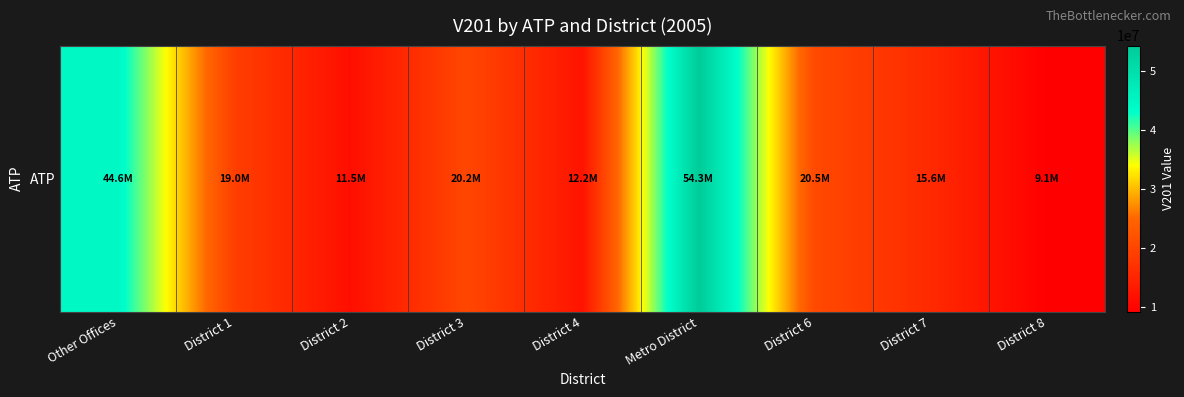

What is the average value?

22989926.4